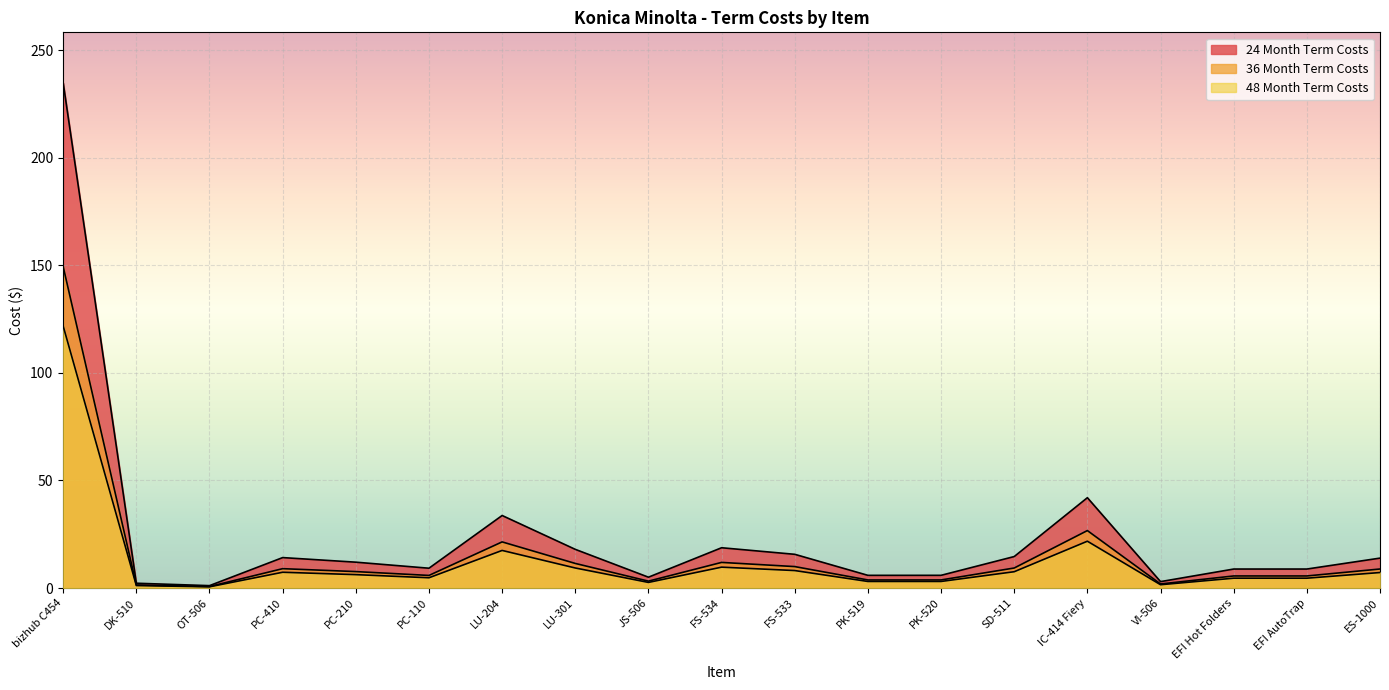

Rank the series at PC-210 from highest to lowest value.

24 Month Term Costs, 36 Month Term Costs, 48 Month Term Costs